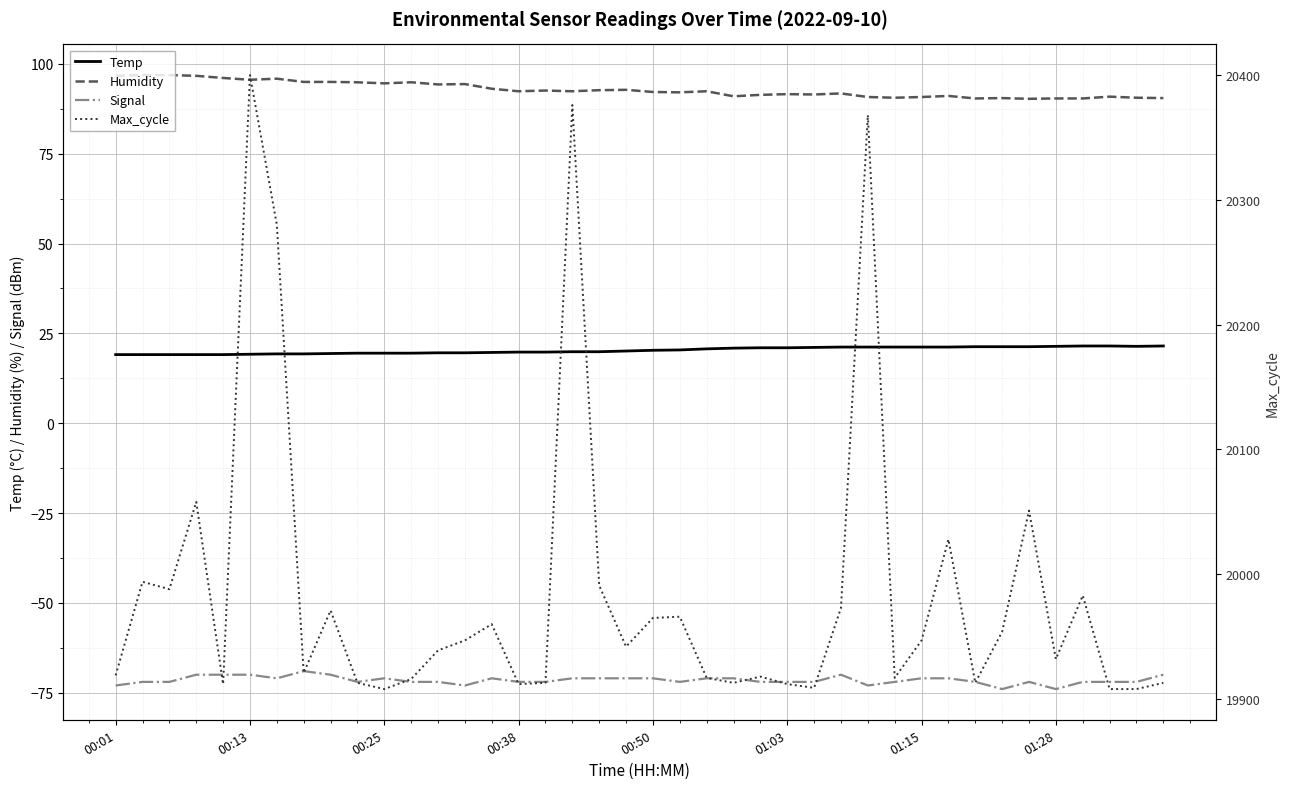

At how many categories does at least one series exceed 11004?

40